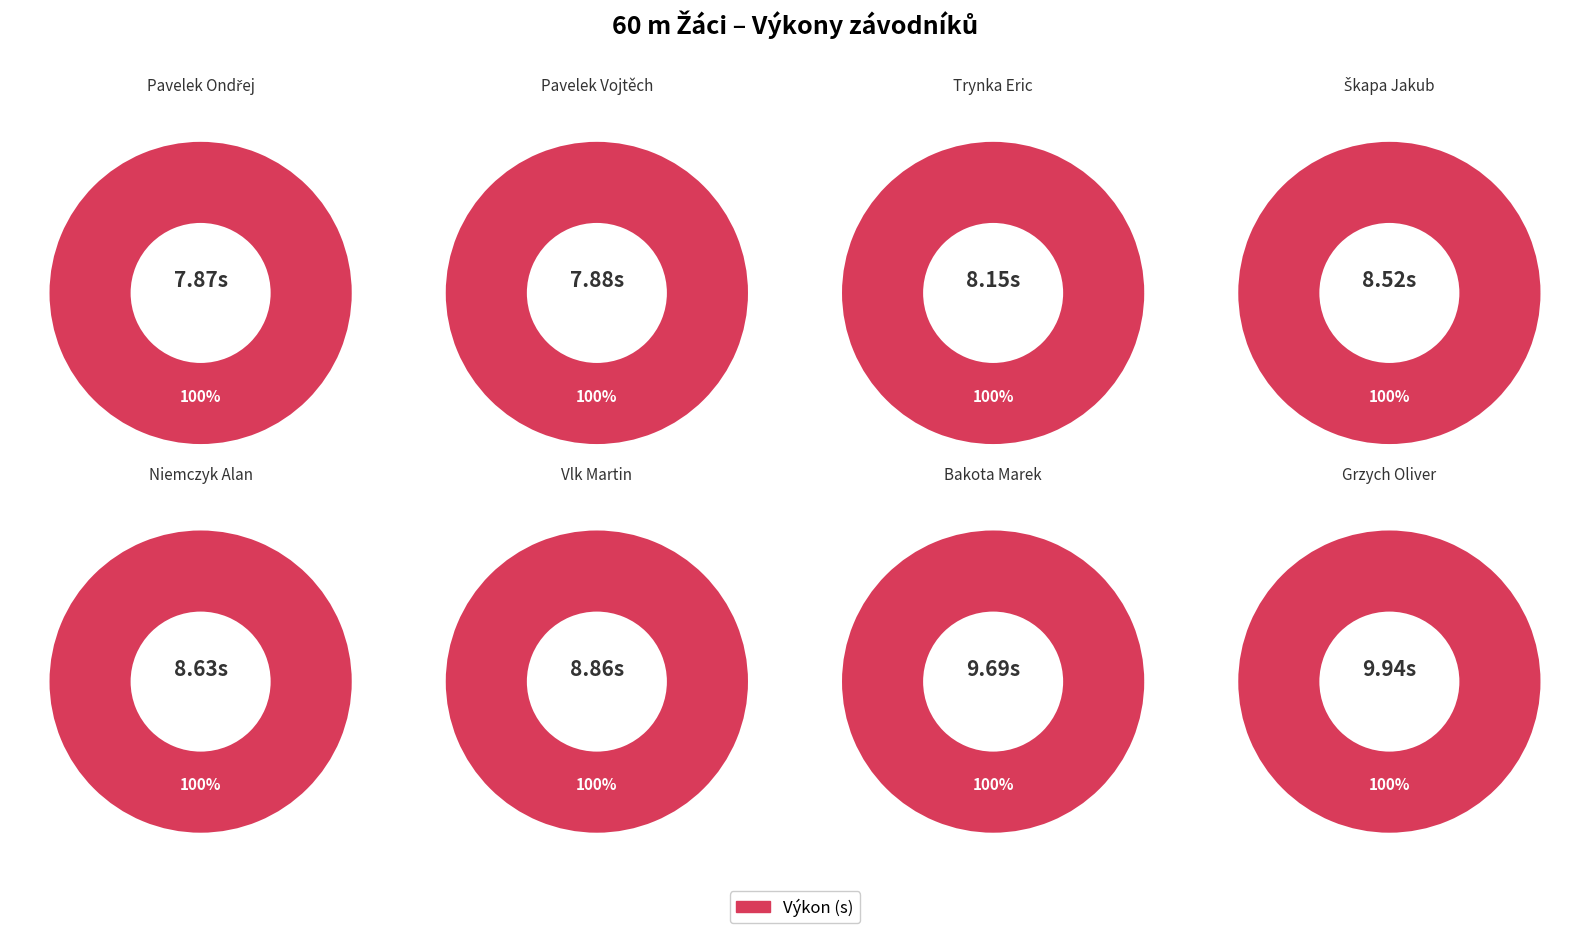

What is the total percentage of Trynka Eric and Škapa Jakub?

24.0%